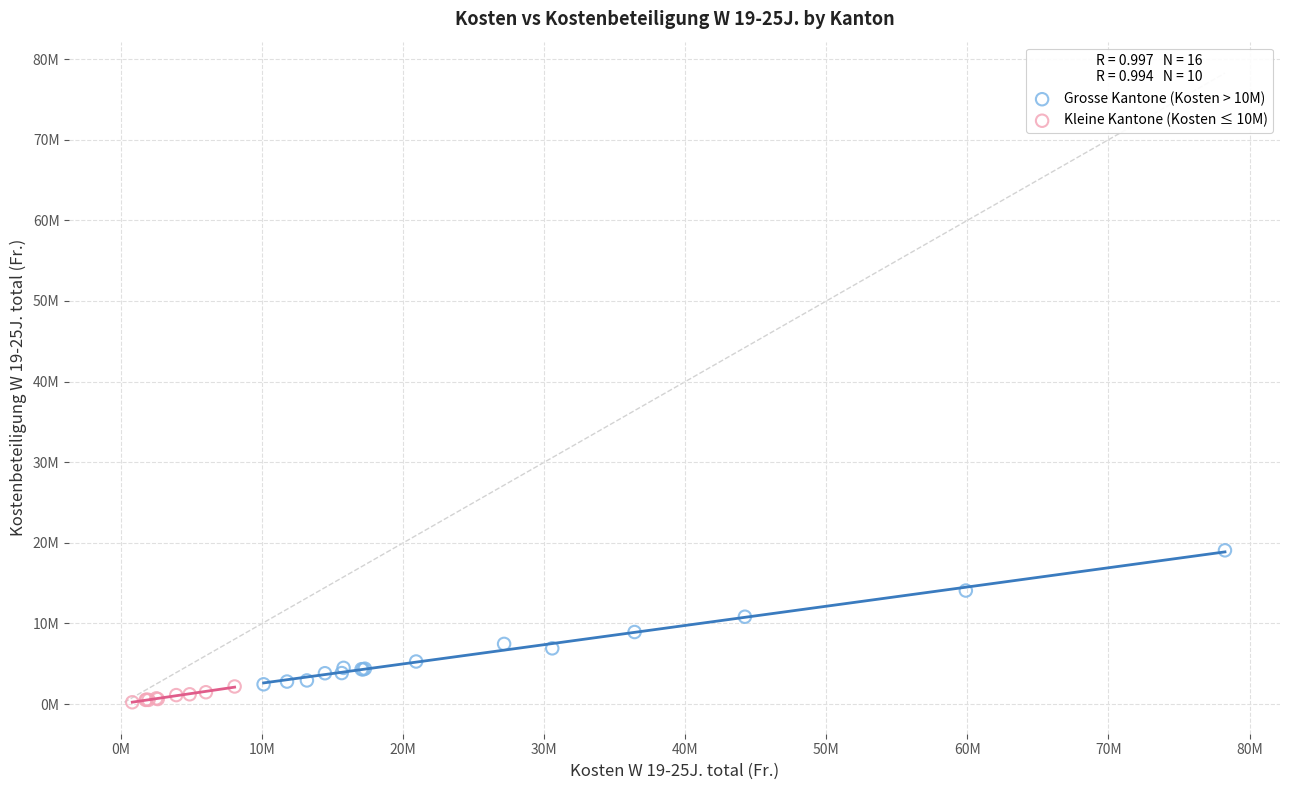

Which series has the widest spread of Y values?

Grosse Kantone (Kosten > 10M)